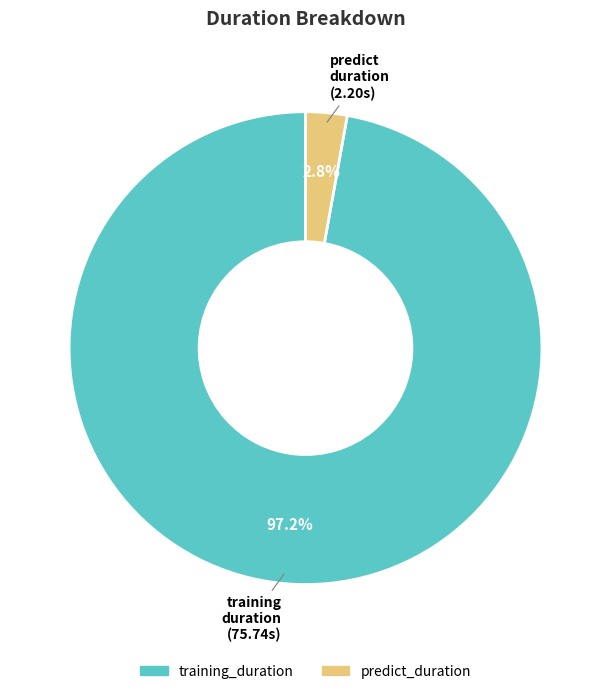

Rank the categories by value from highest to lowest.

training_duration, predict_duration